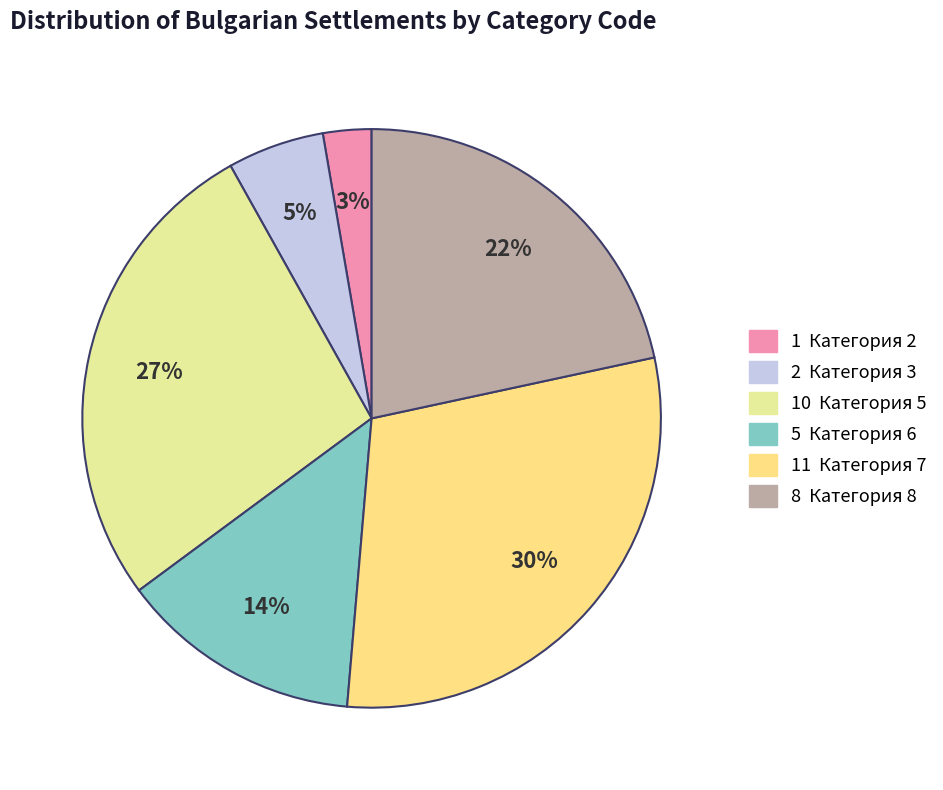

To the nearest percent, what is the difference between the largest and smallest slice percentages?

27%